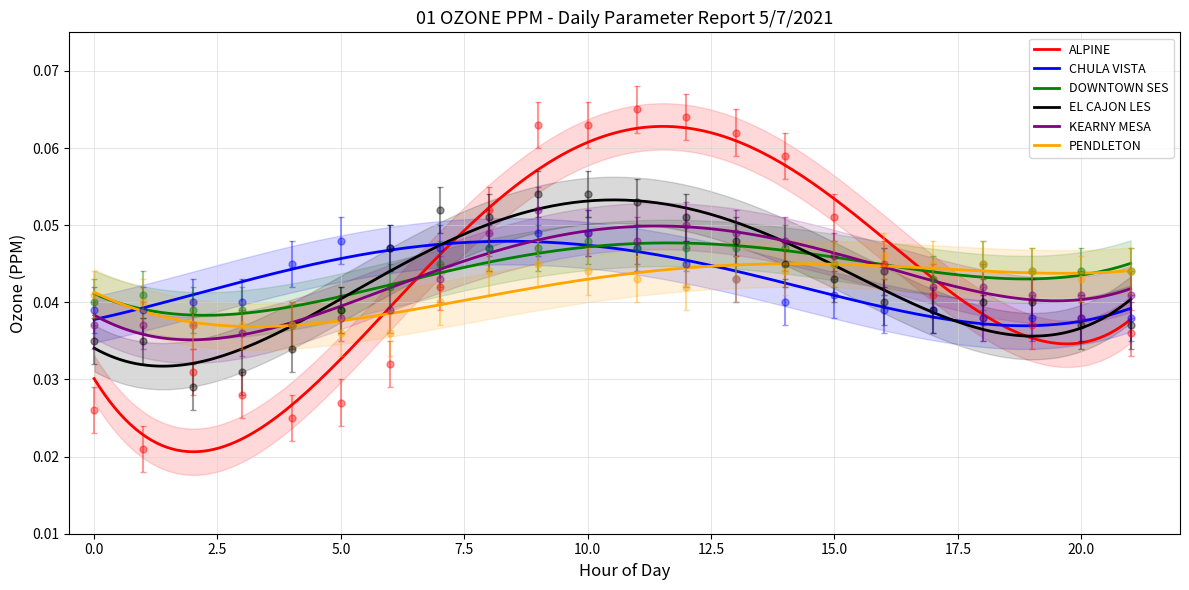

Which has a higher value, 14 or 11?

11